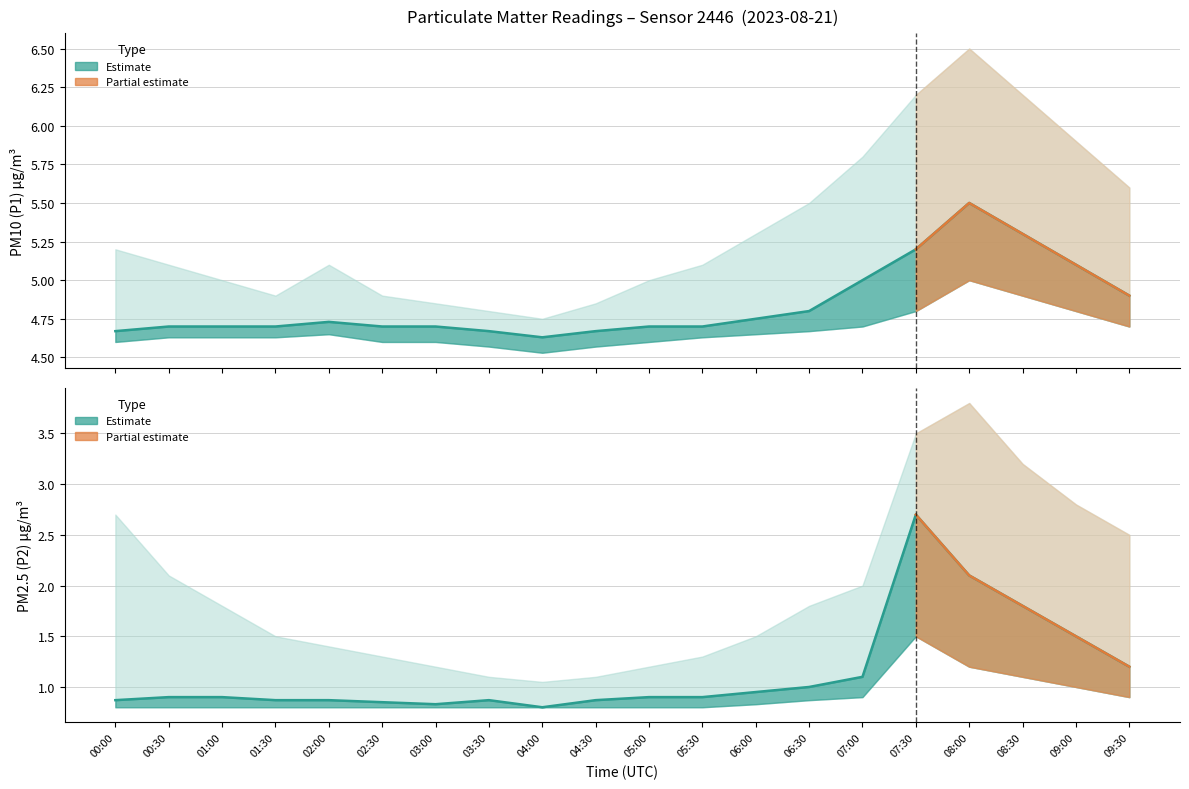

Does the chart display data point markers on the line(s)?

No